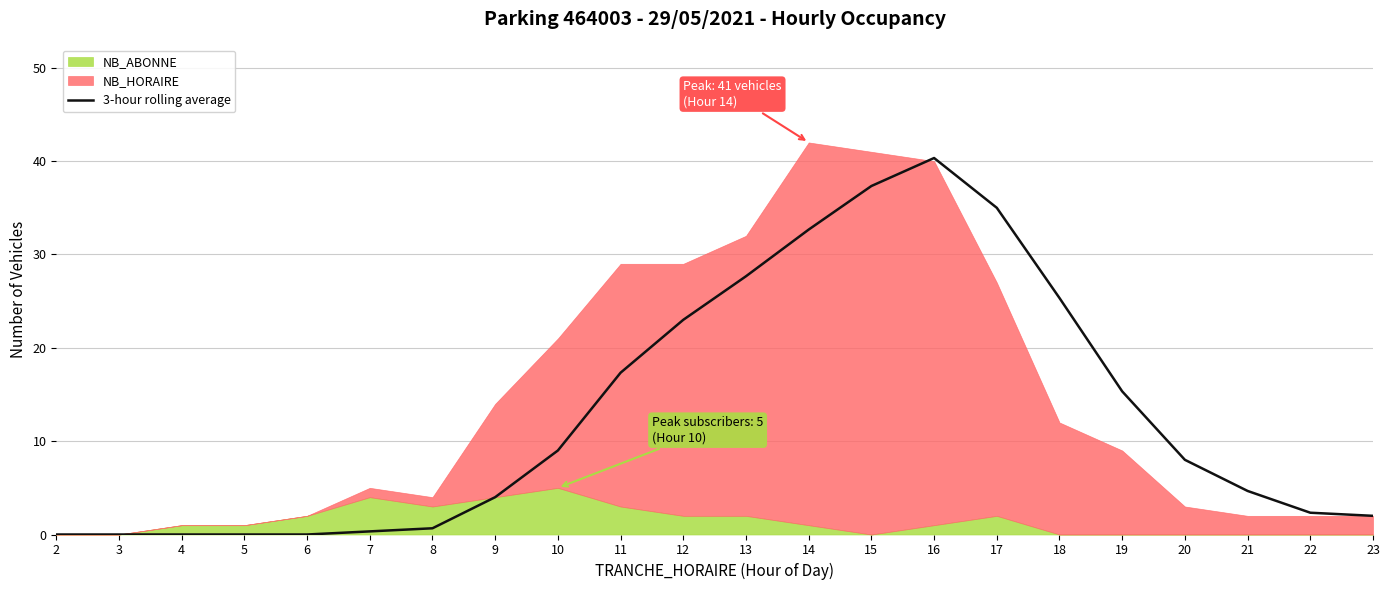

Reading left to right, what are all the values shown in this chart?

0.0	0.0	0.0	0.0	0.0	0.3	0.7	4.0	9.0	17.3	23.0	27.7	32.7	37.3	40.3	35.0	25.3	15.3	8.0	4.7	2.3	2.0